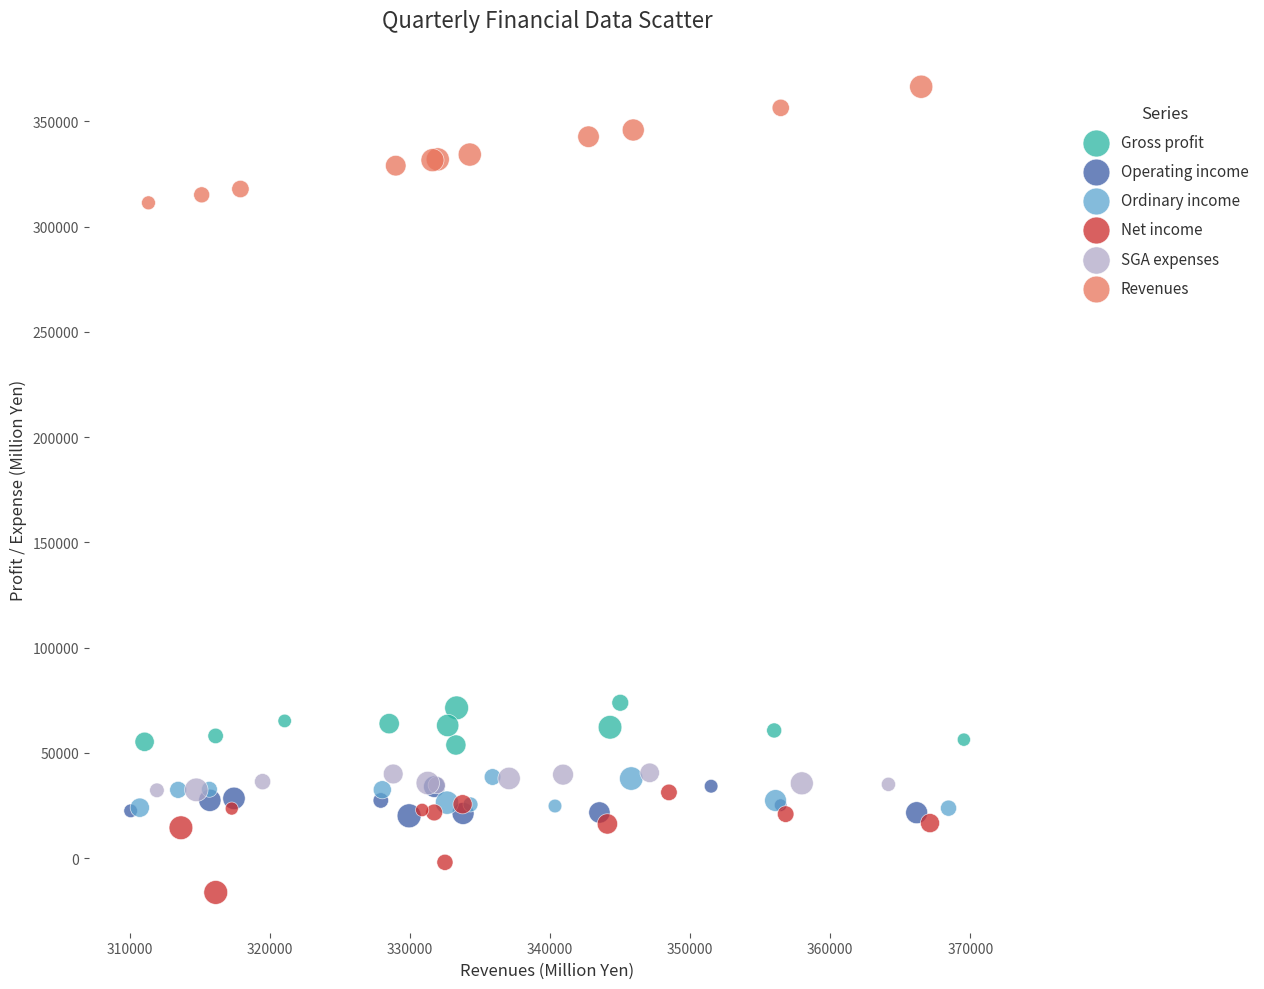

Which series reaches the maximum Y coordinate?

Revenues